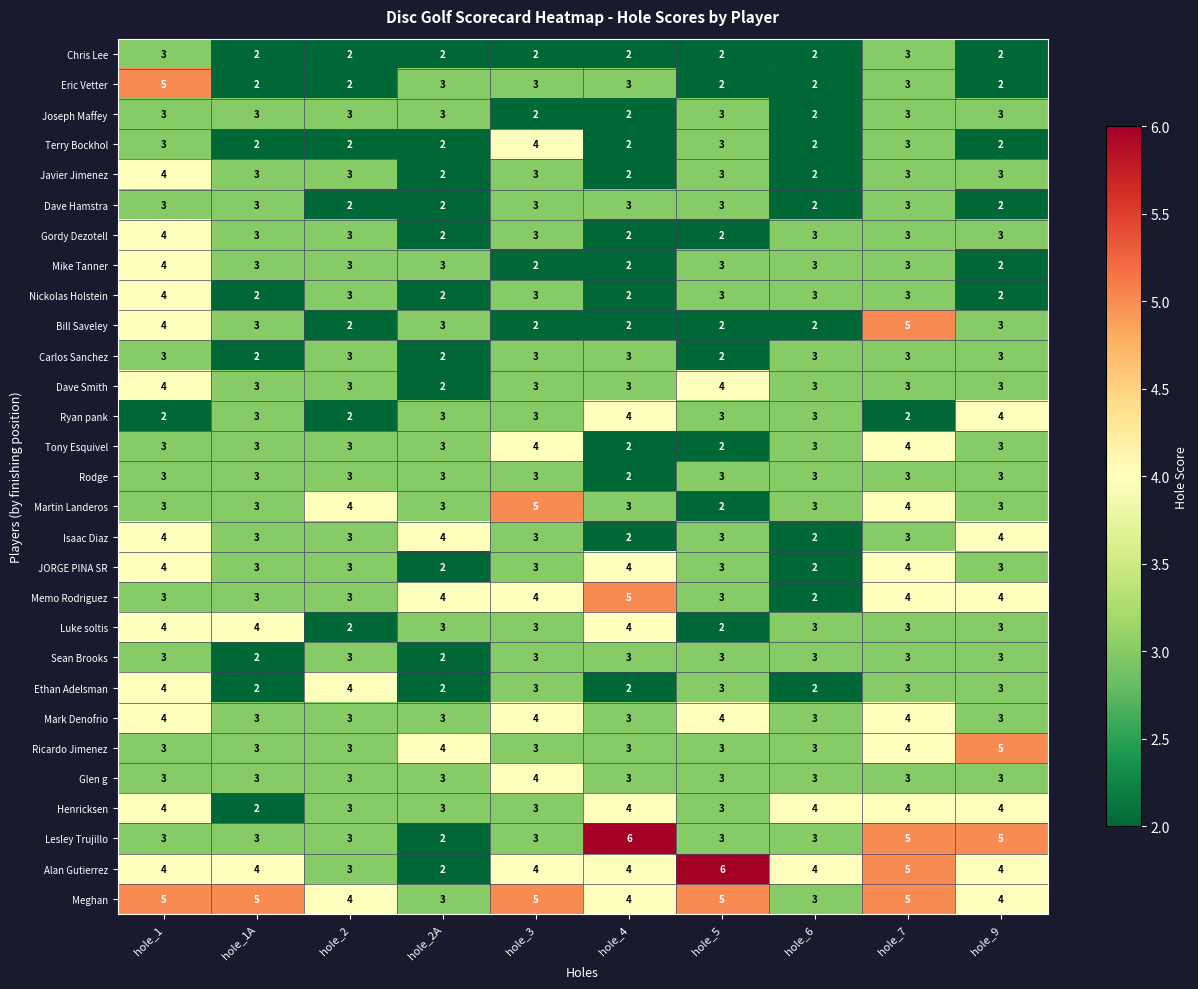

What is the approximate value of Chris Lee at hole_7?

3